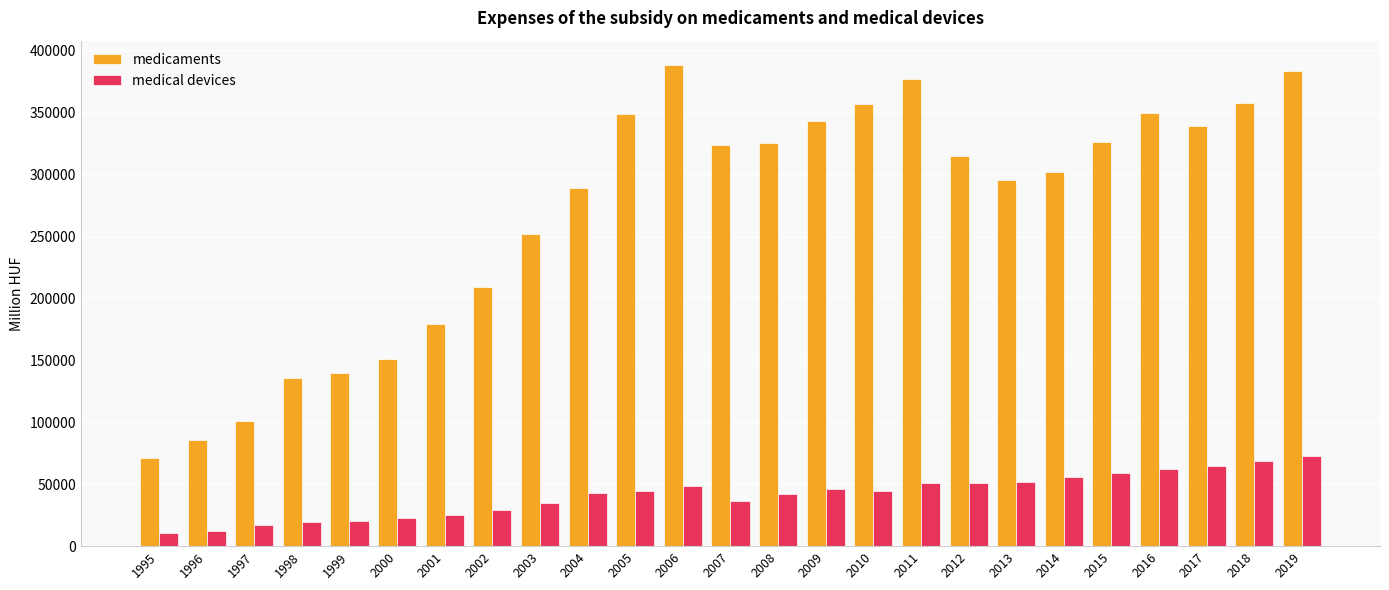

What is the value of the medical devices bar at the 15th from the left?

46352.4